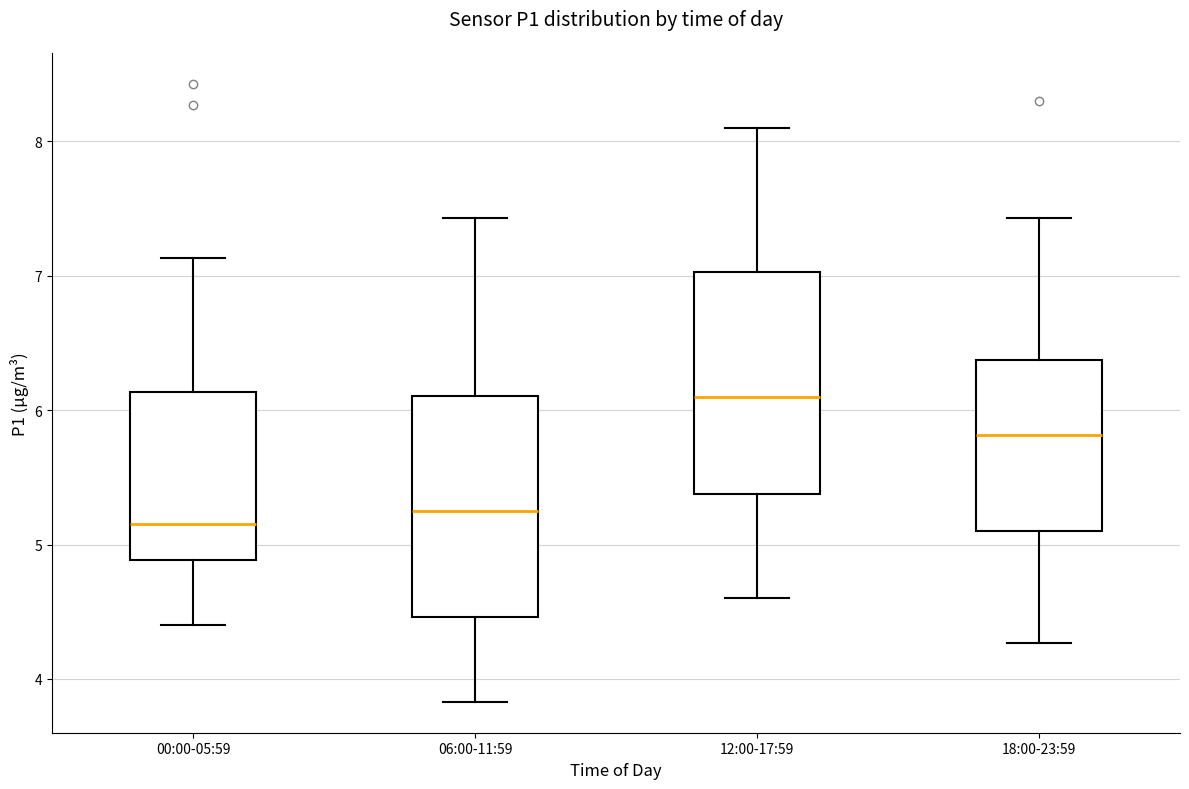

Where does the upper whisker of the box for 18:00-23:59 end on the y-axis? The values are not printed on the chart, so give them approximately, as read against the axis.

7.4